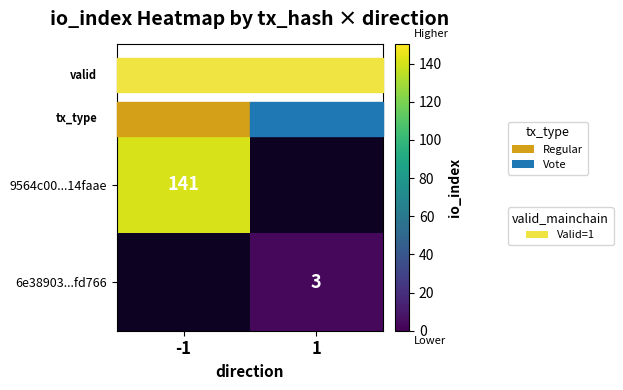

At which label is 9564c00...14faae closest to 141?

-1